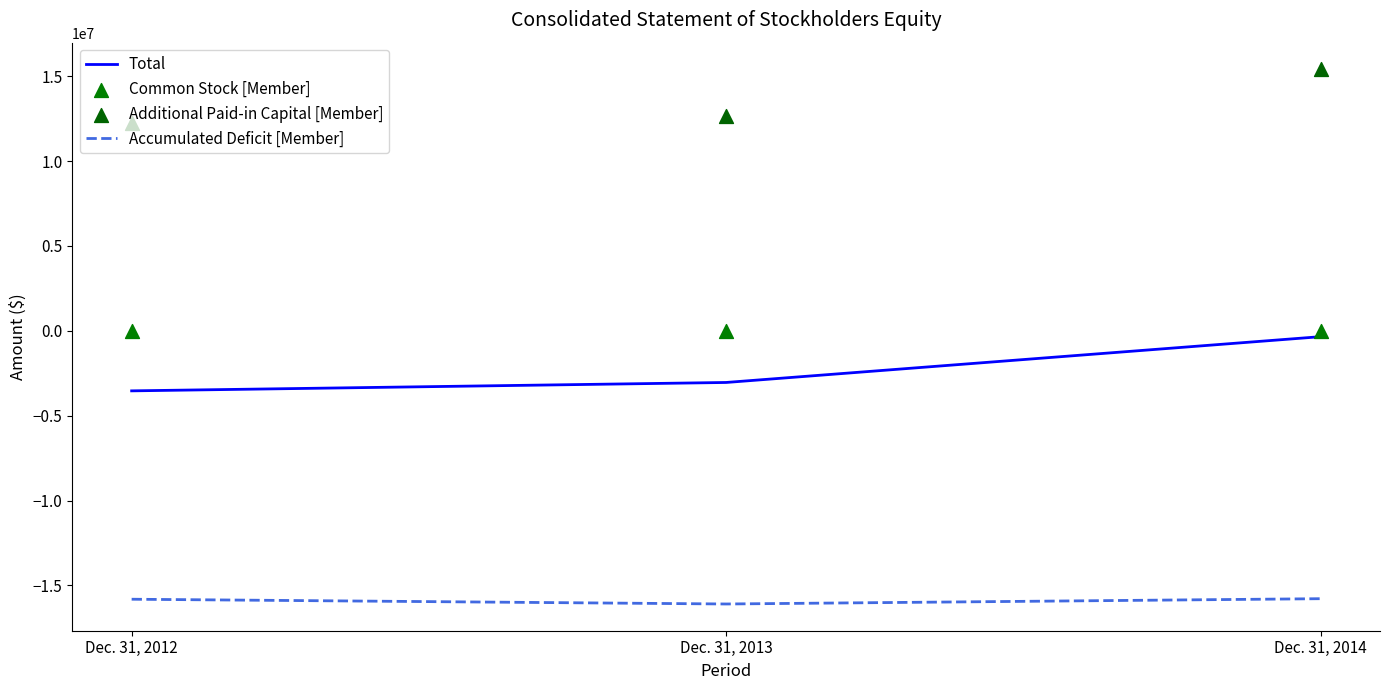

Which series has the largest Y range (max minus min)?

Total